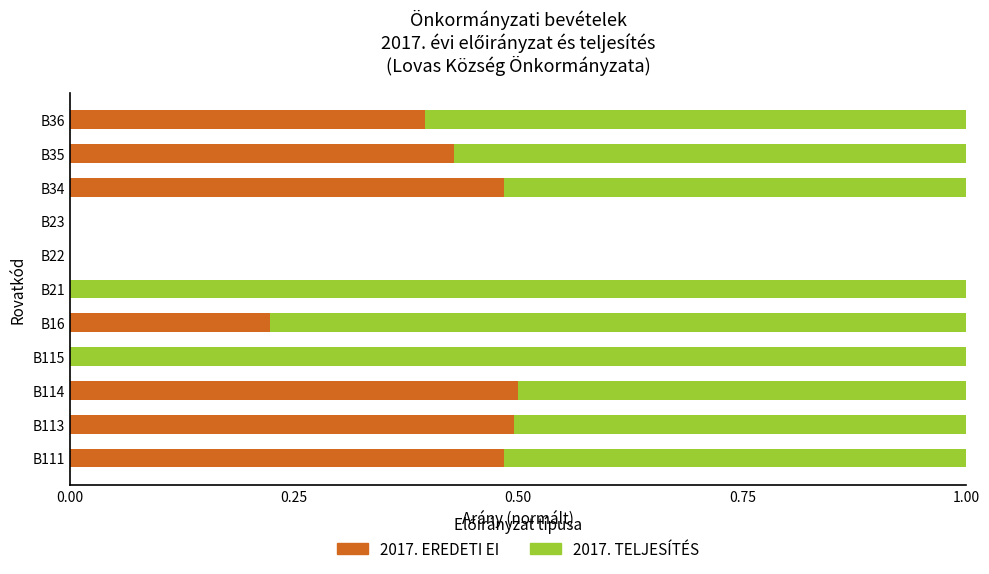

The value of 2017. EREDETI EI at B21 is 0.2. True or false?

False